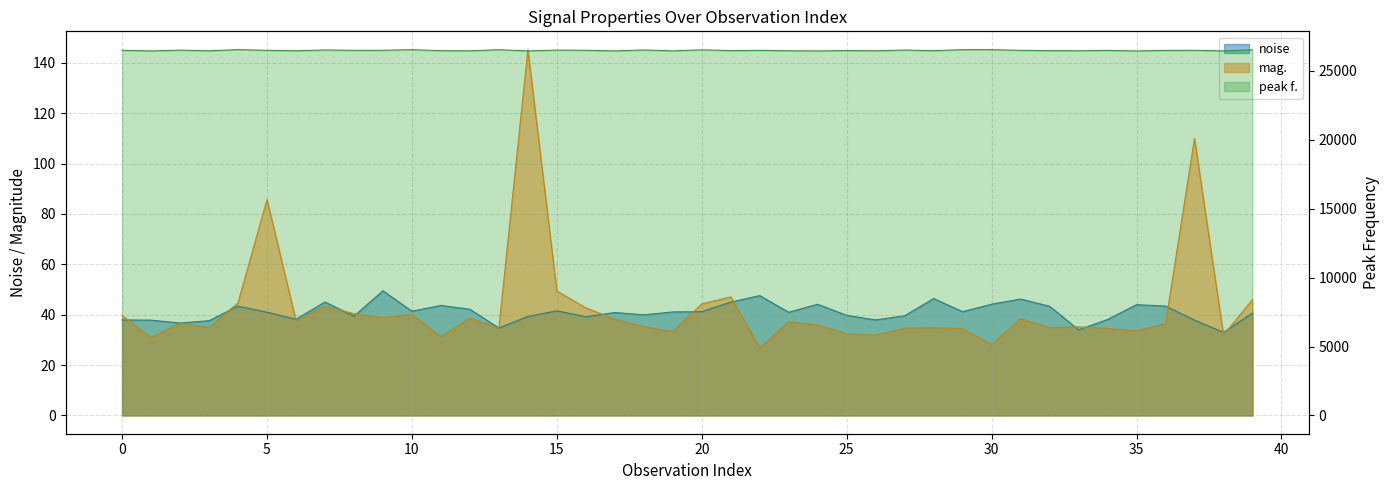

Which category has the highest value in the mag. series?

14